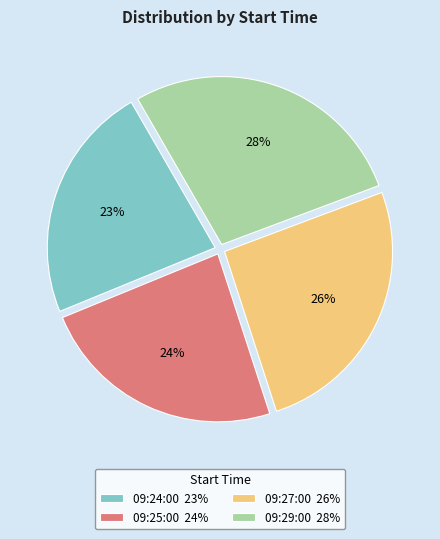

How many slices are in this pie chart?

4